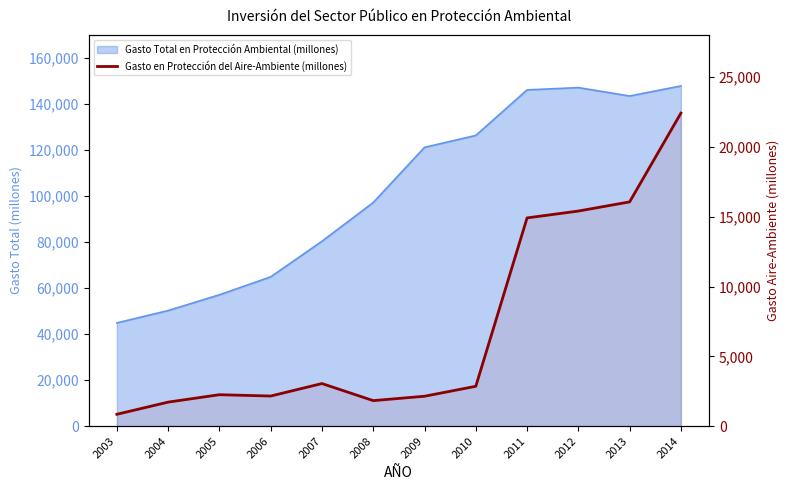

Is it true that the value at 2008 is 1829?

True